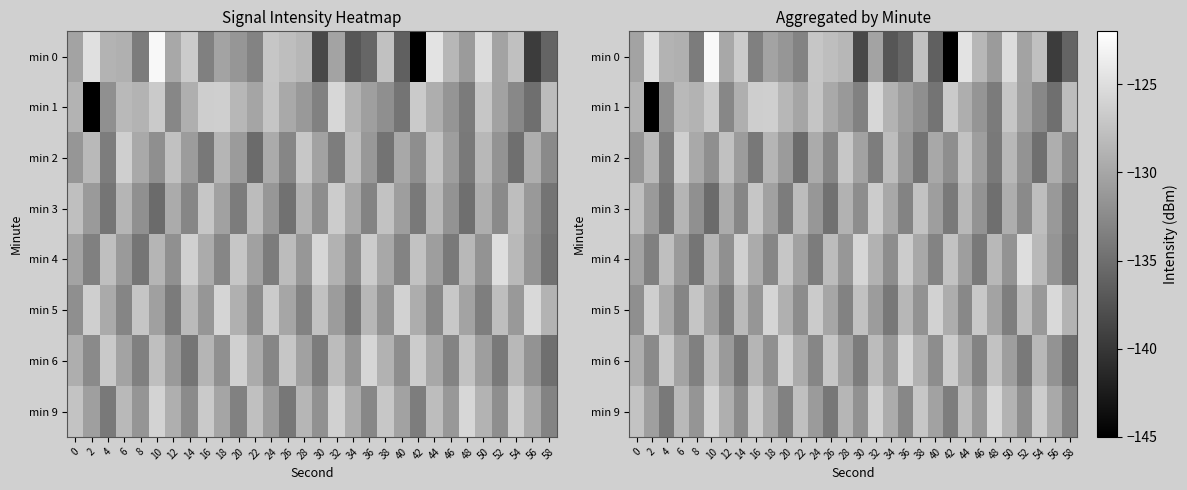

How many distinct data groups are displayed?

8